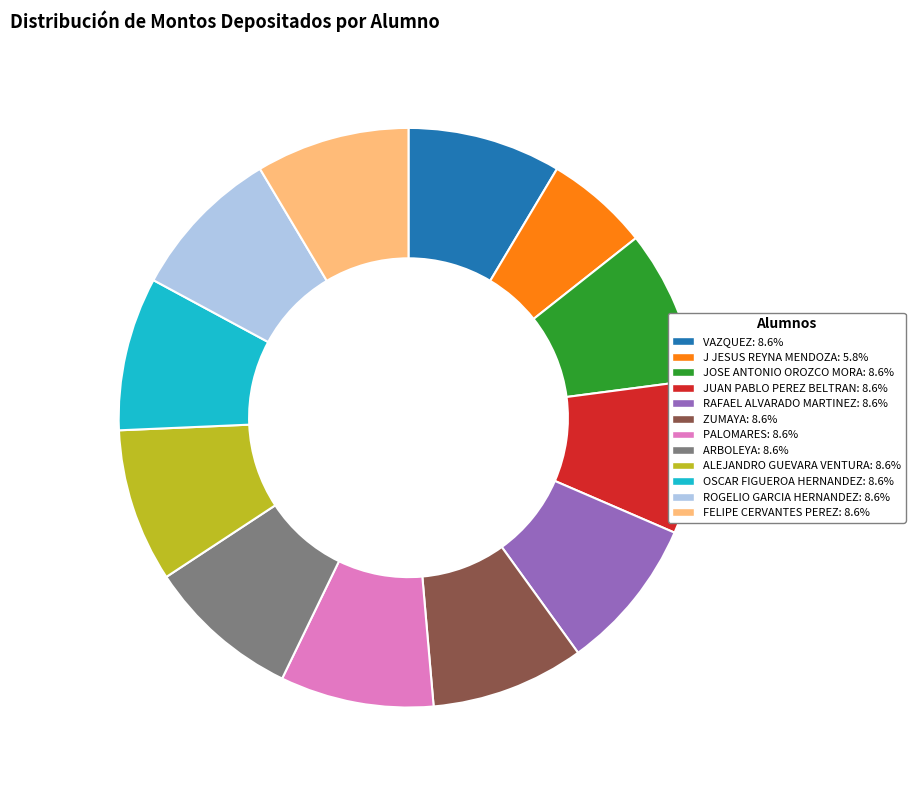

Is there any slice that represents more than half of the pie?

No